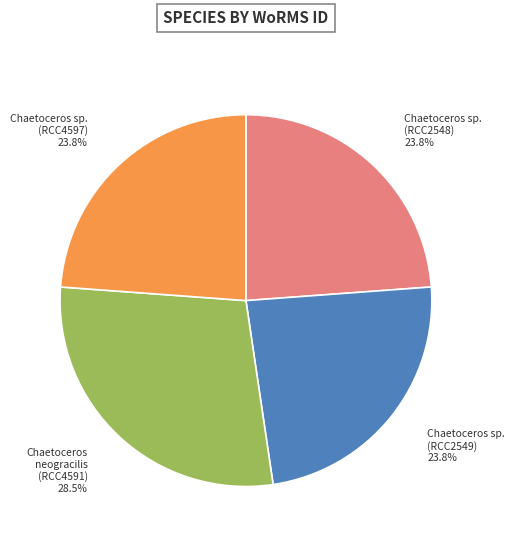

Which slice is the largest?

Chaetoceros neogracilis (RCC4591)